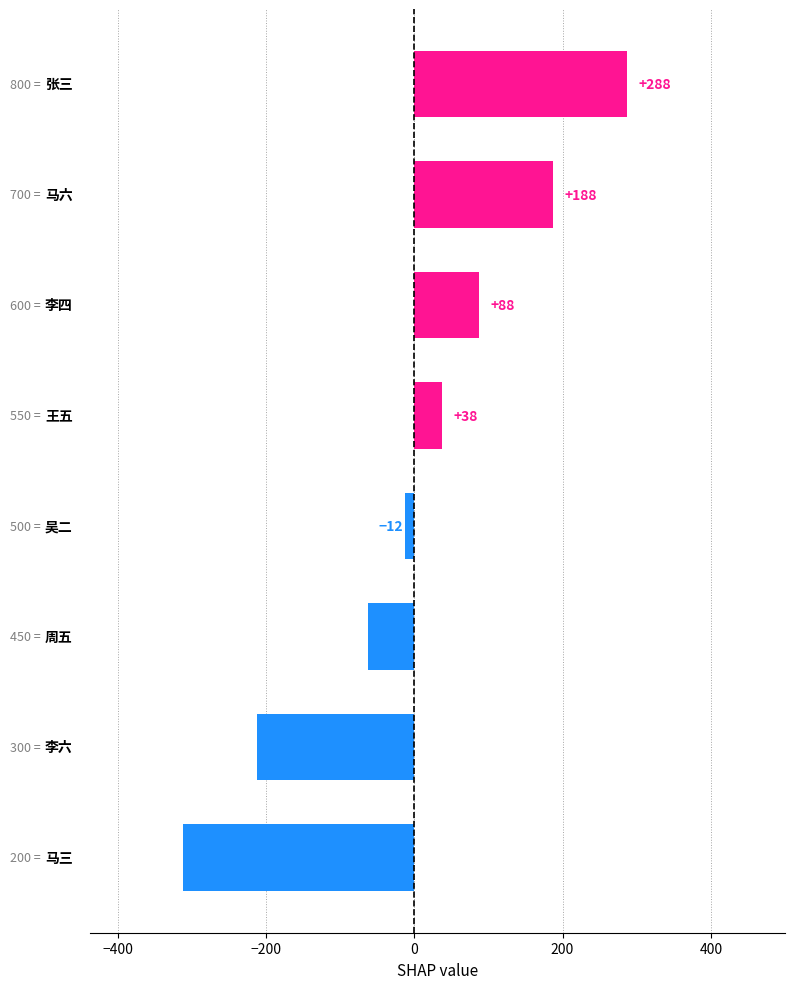

What is the difference between the maximum and minimum values?

600.0